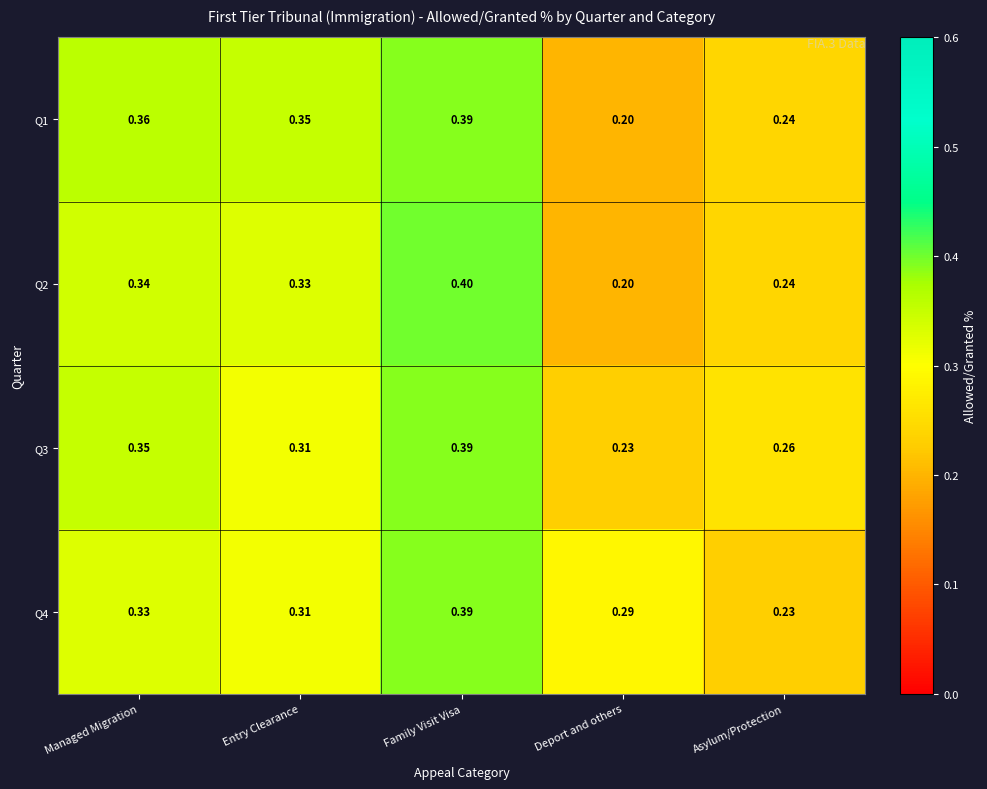

At which label is Q4 closest to 0?

Asylum/Protection